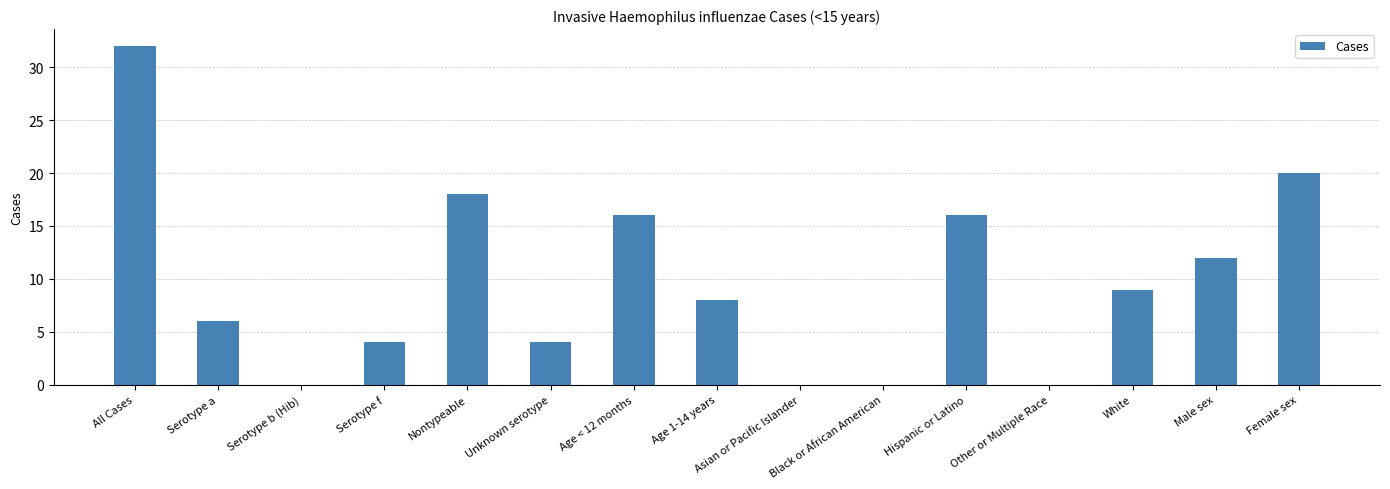

What is the sum of the values at Unknown serotype and Black or African American?

4